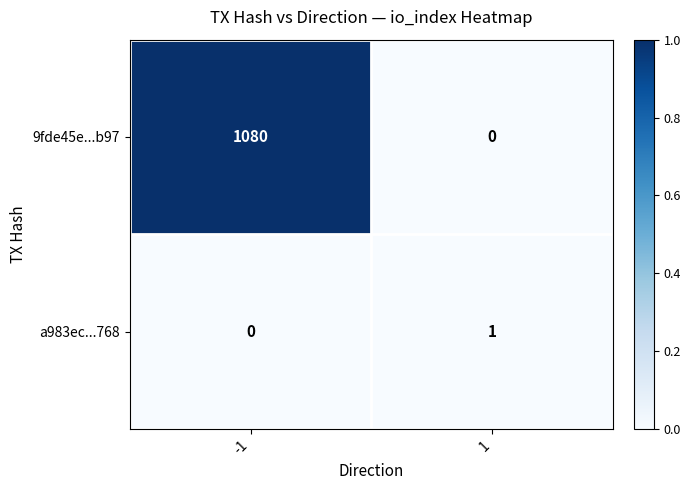

Rank the series at 1 from lowest to highest value.

9fde45e...b97, a983ec...768